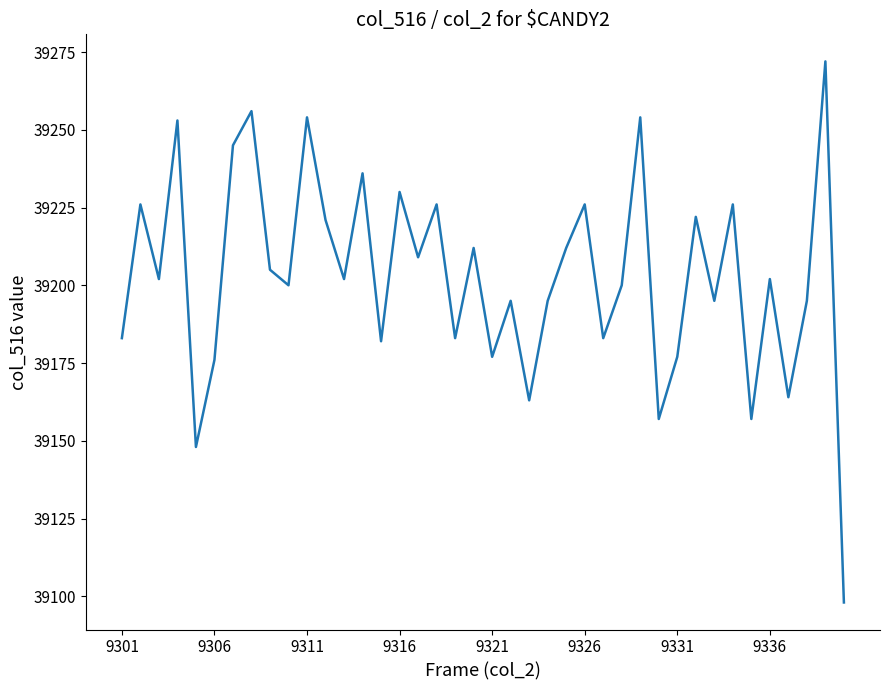

What is the smallest value displayed?

39098